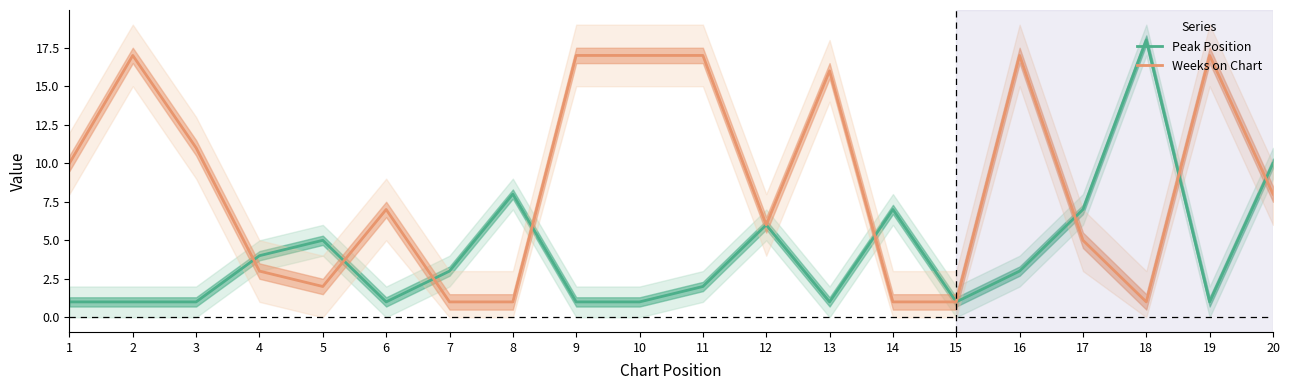

Where do Peak Position and Weeks on Chart first cross each other?

3 and 4